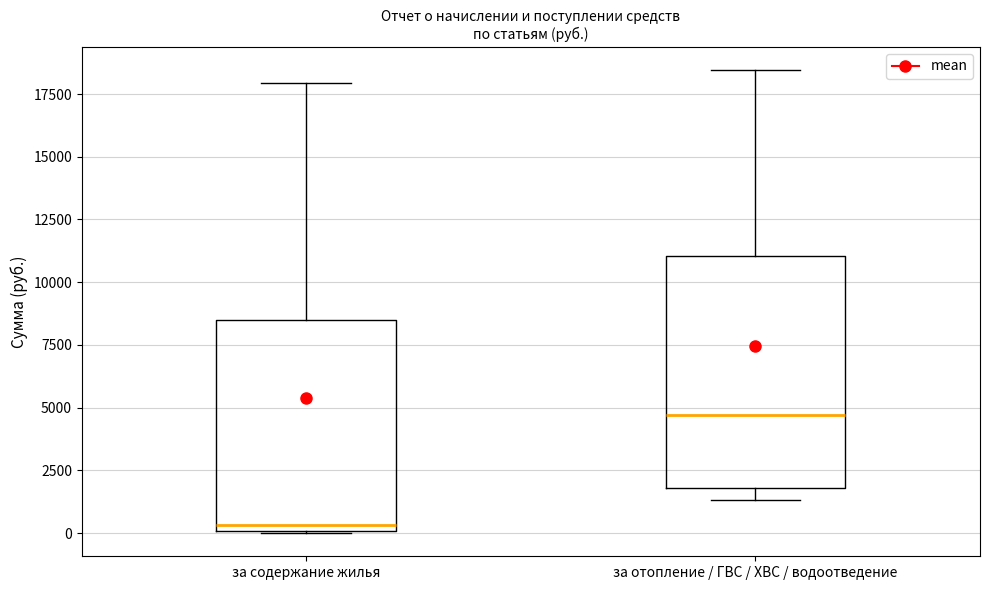

Reading left to right, read every box against the y-axis: the position of its median line, the range the box covers, and the ends of its whiskers. The values are not printed on the chart, so give them approximately, as read against the axis.

за содержание жилья: median 500, box 0 to 8500, whiskers 0 to 18000
за отопление / ГВС / ХВС / водоотведение: median 4500, box 2000 to 11000, whiskers 1500 to 18500